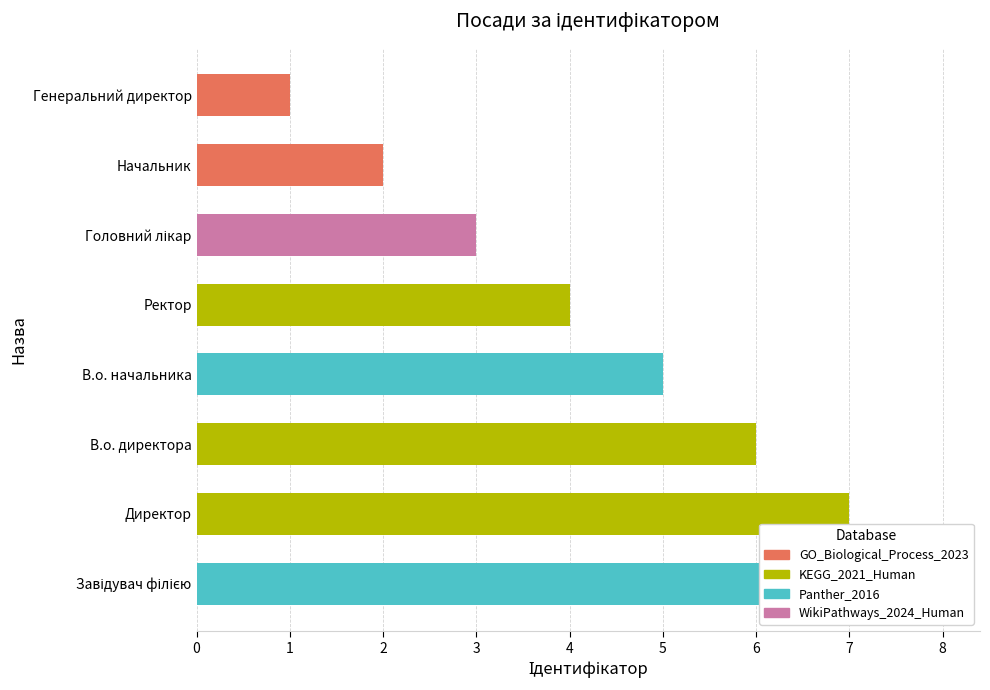

How many categories are shown in the chart?

8